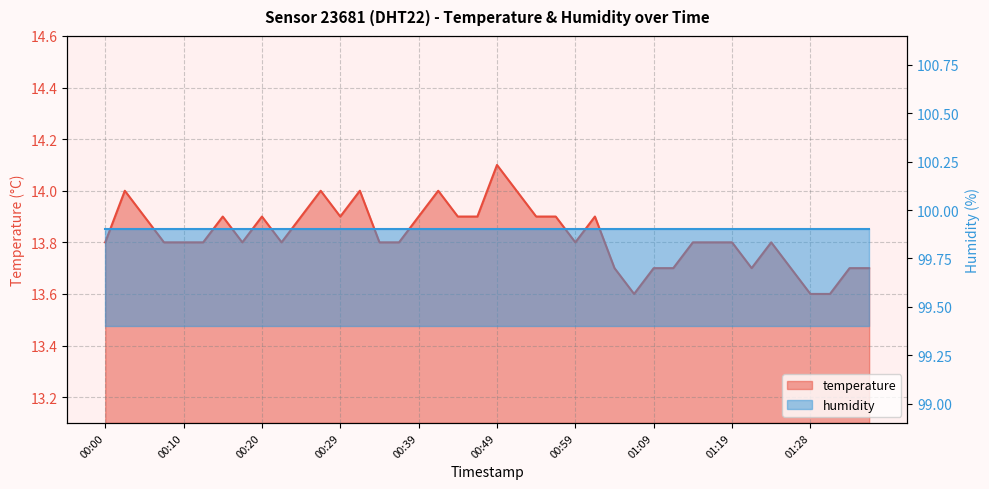

How many points are higher than both their immediate neighbors (excluding endpoints)?

9